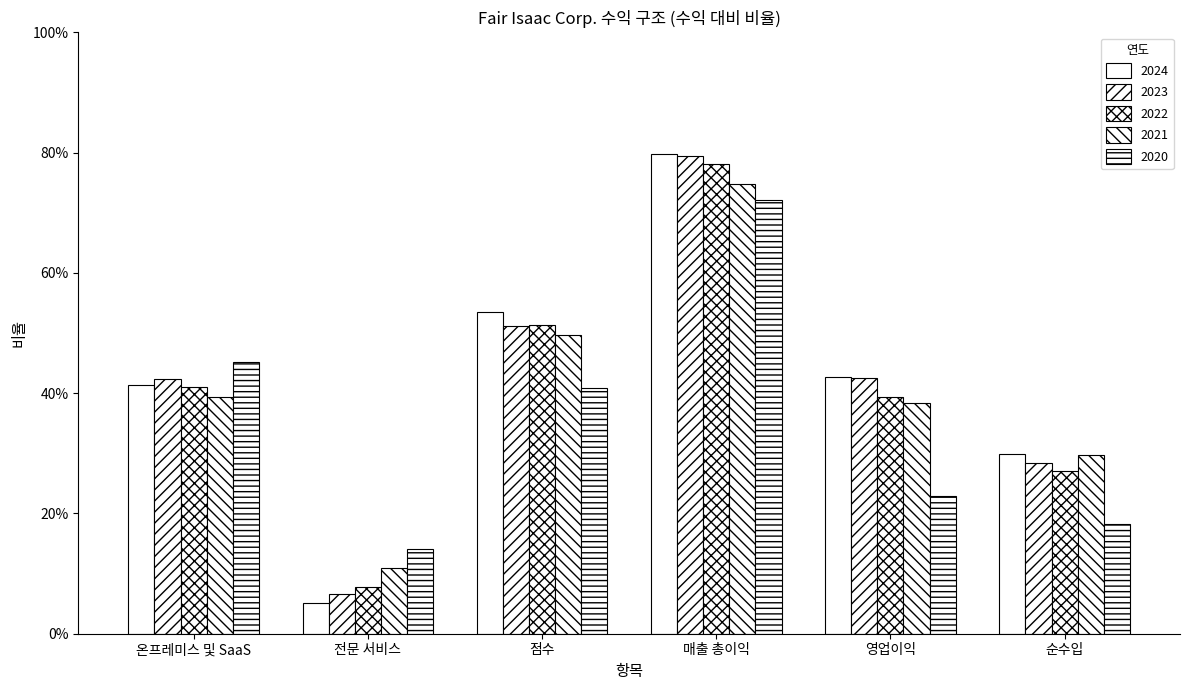

Does the chart contain any negative values?

No